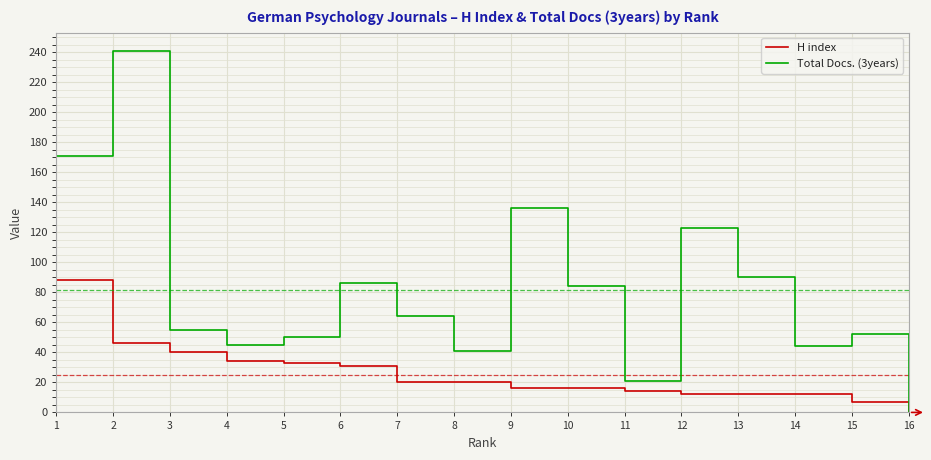

What is the difference between the H index values at 13 and 5?

21